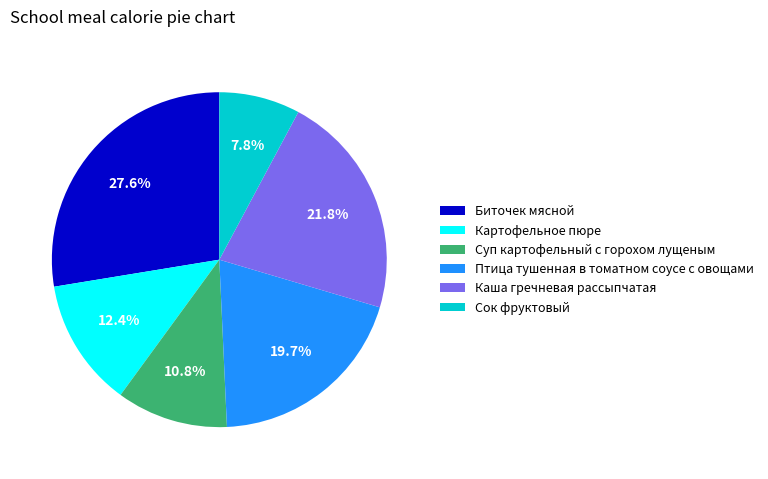

To the nearest percent, what is the average slice percentage?

17%